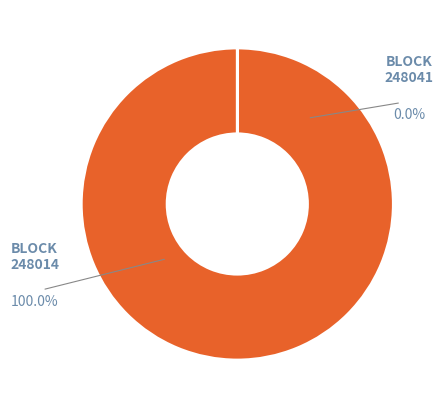

Which category has the biggest portion of the pie?

248014